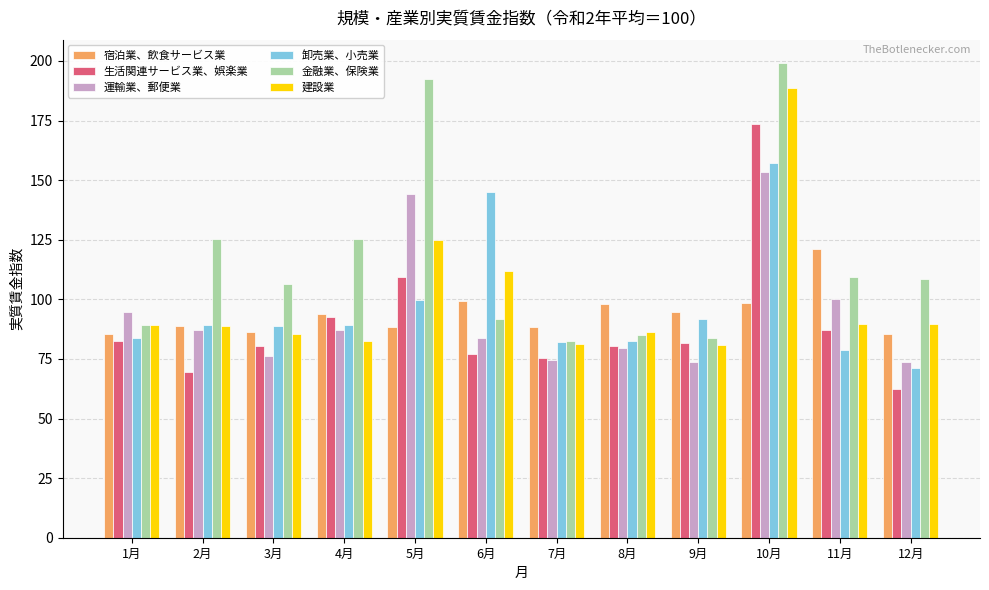

Read the 卸売業、小売業 value at 8月.

82.4